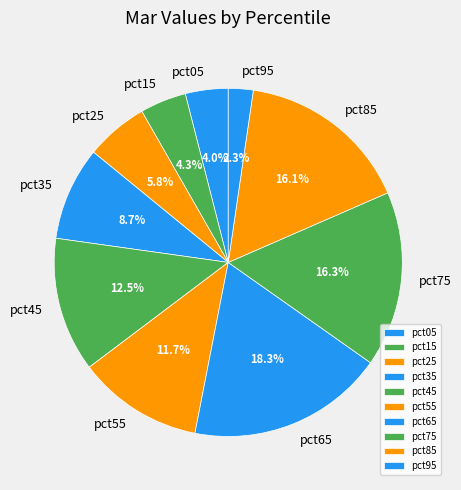

The pct35 slice represents 9% of the pie. True or false?

True